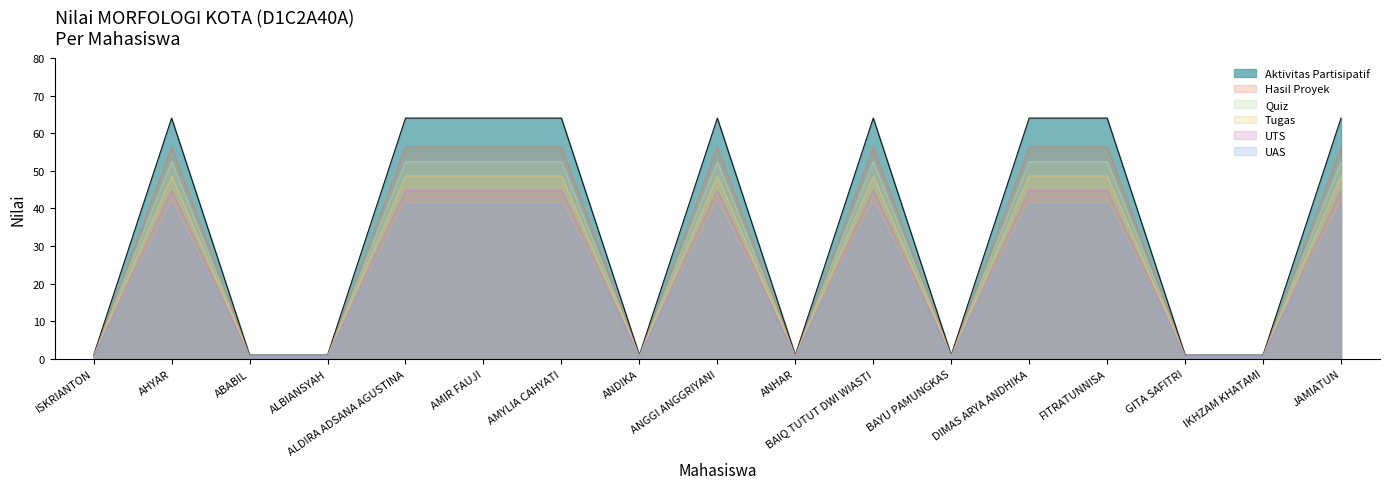

The UTS series shows 0.9 at ALBIANSYAH. True or false?

True